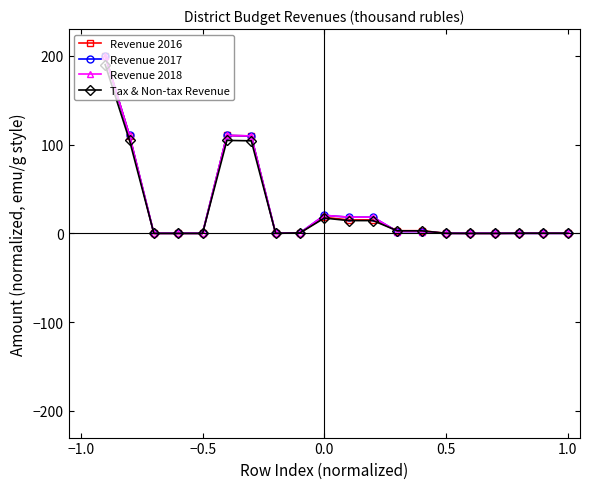

At how many categories does at least one series exceed 49?

4